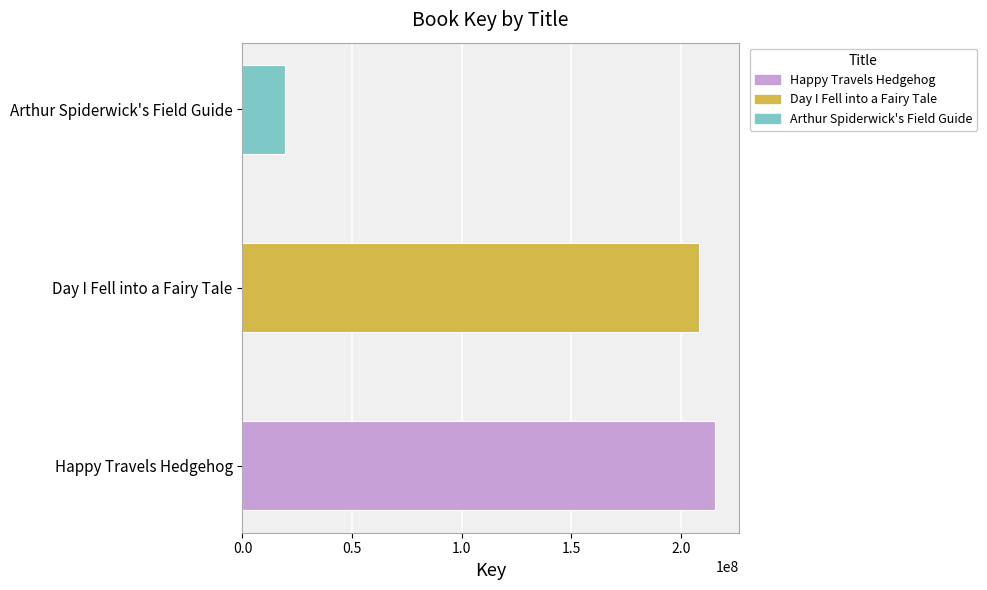

What is the greatest value displayed?

215474769